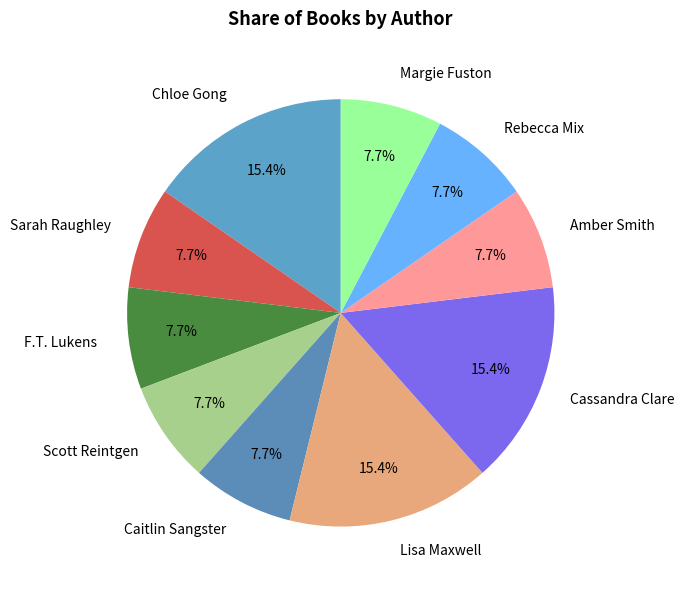

Approximately how many times larger is the value at Scott Reintgen compared to Amber Smith?

1.0